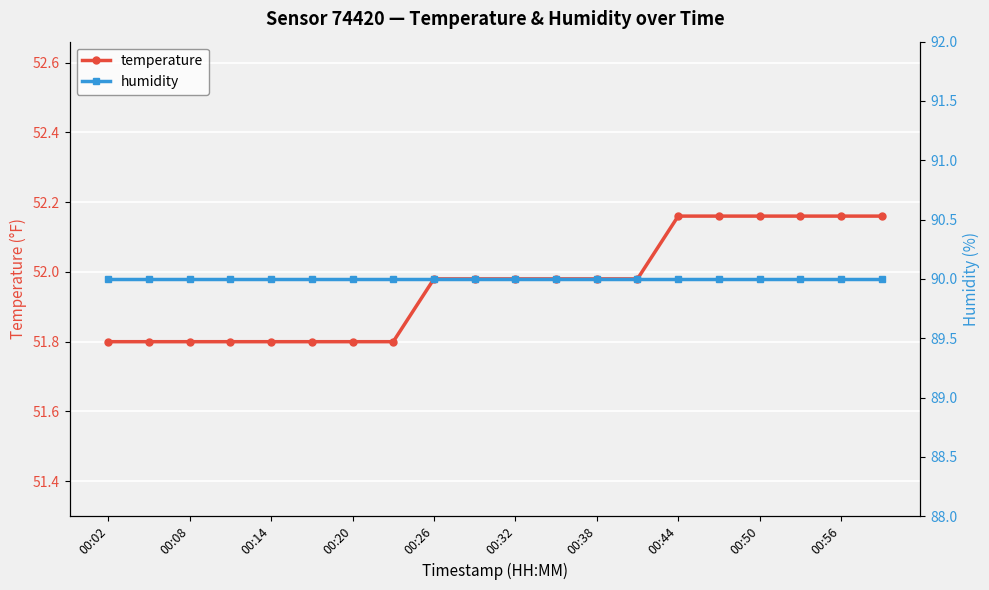

True or false: temperature and humidity cross at least once.

False